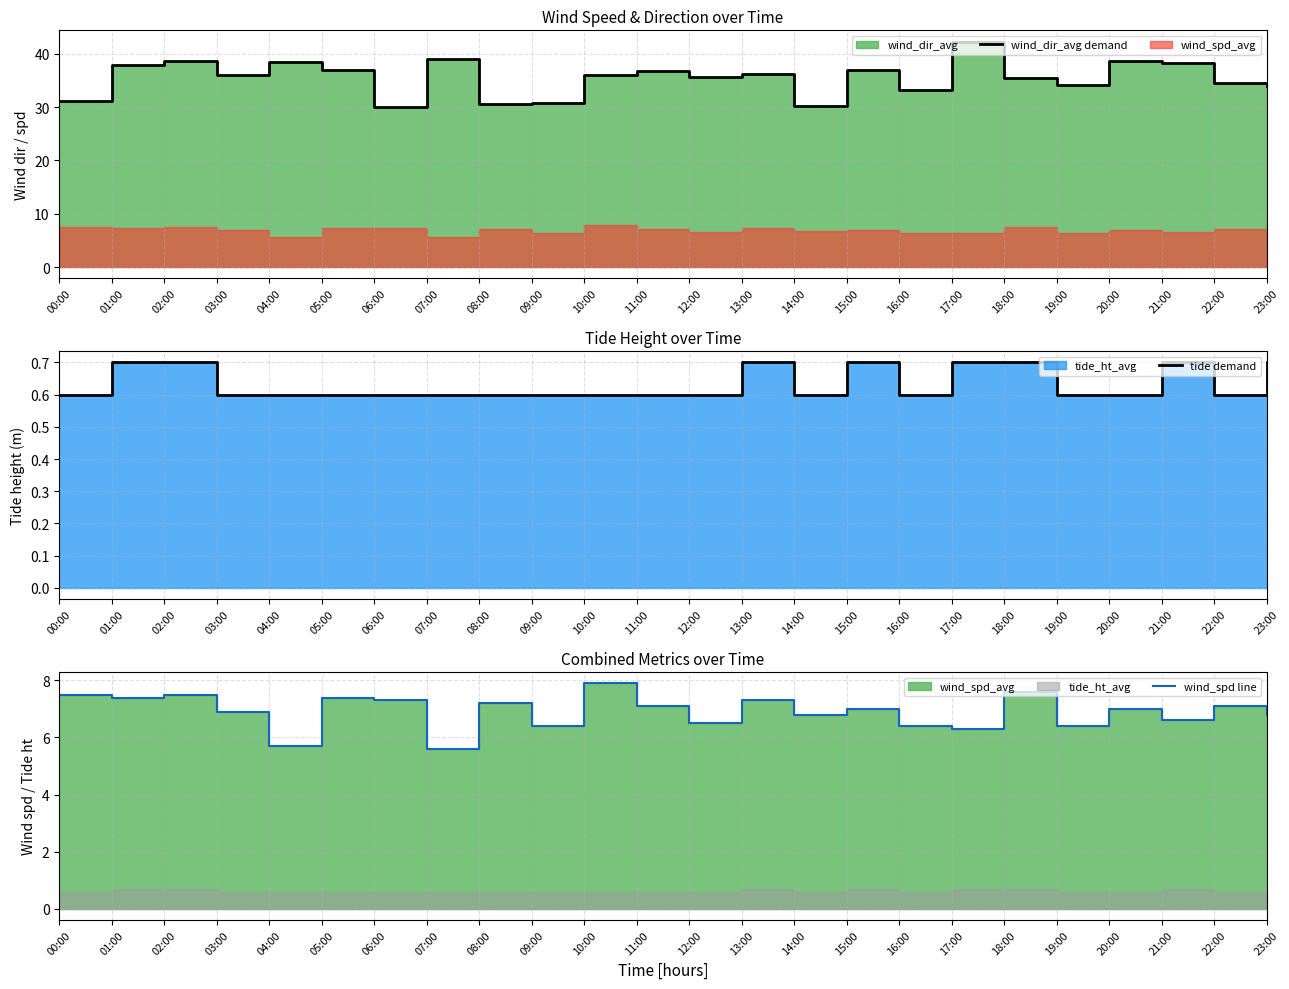

Is it true that wind_dir_avg demand equals 11.7 at 17:00?

False